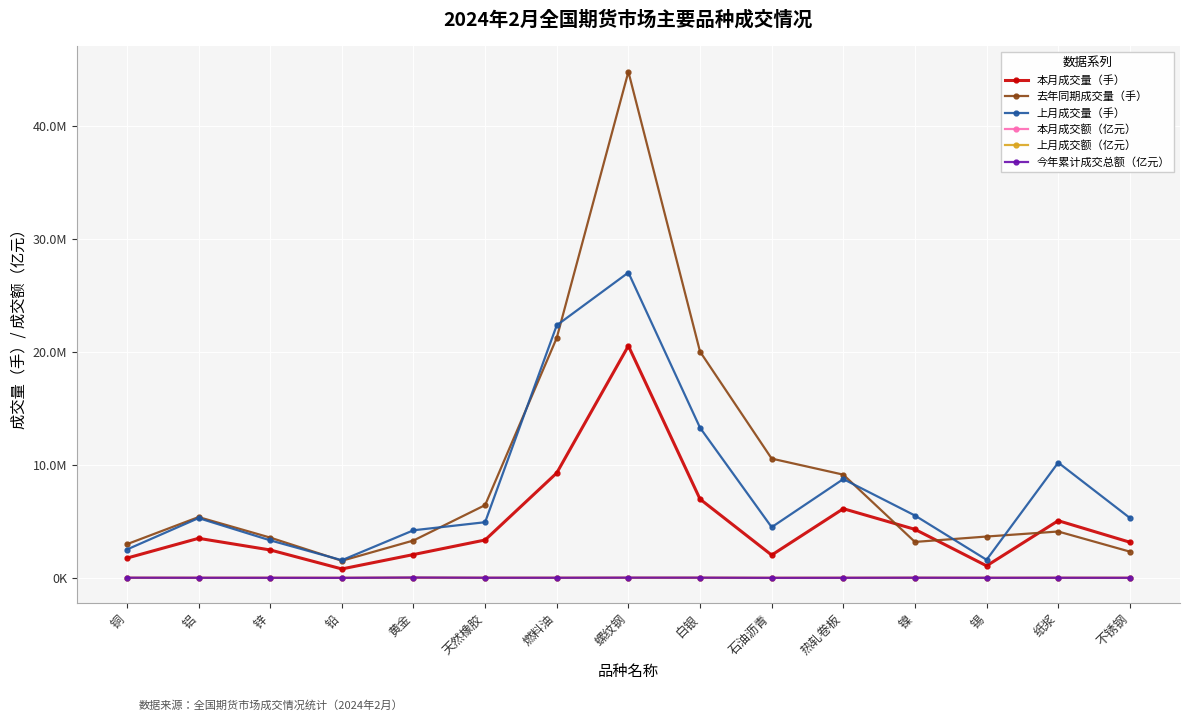

How many data points in 上月成交量（手） are less than 5291767?

7